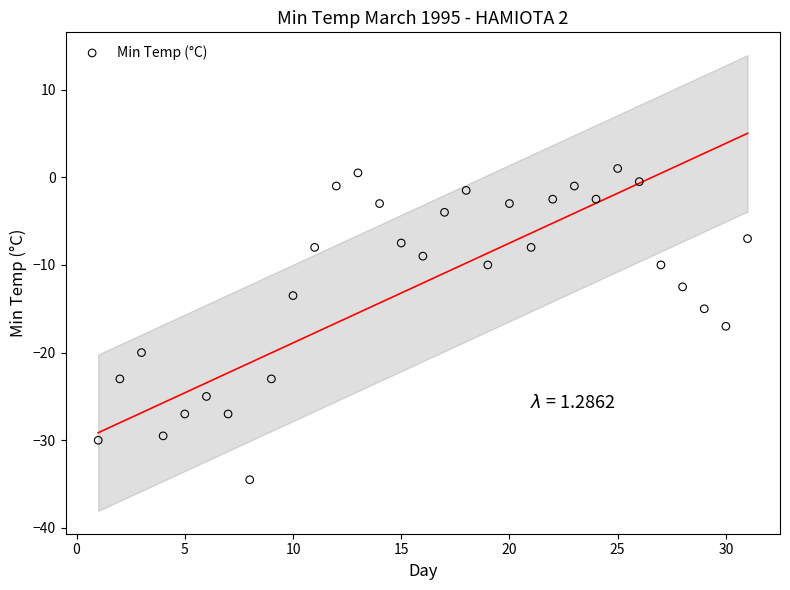

What is the range of Y values (max minus min)?

35.5